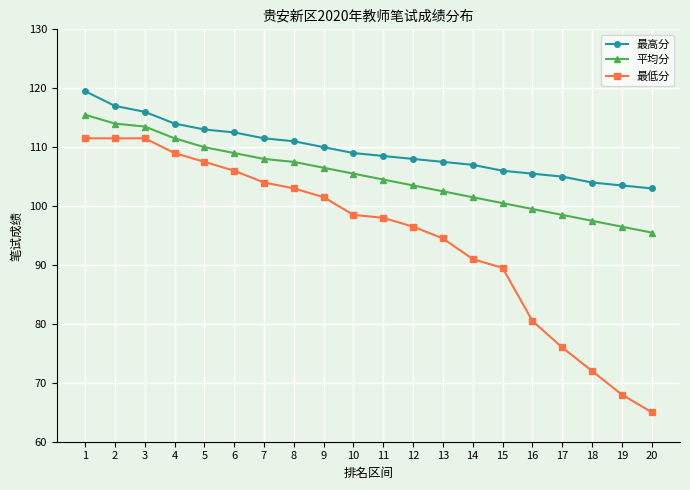

Which series has the largest total across all categories?

最高分